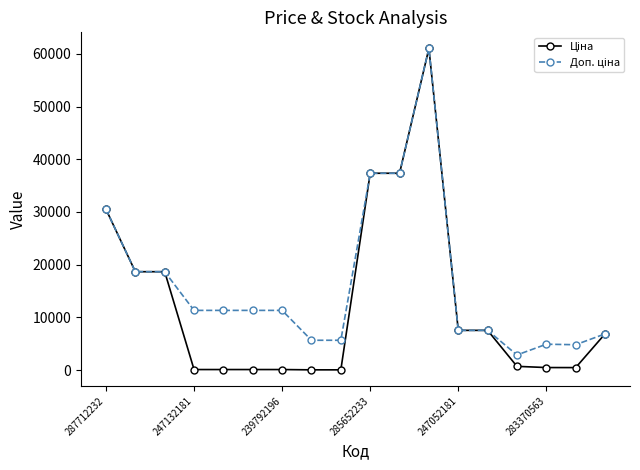

What is the maximum value shown in the chart?

61024.7